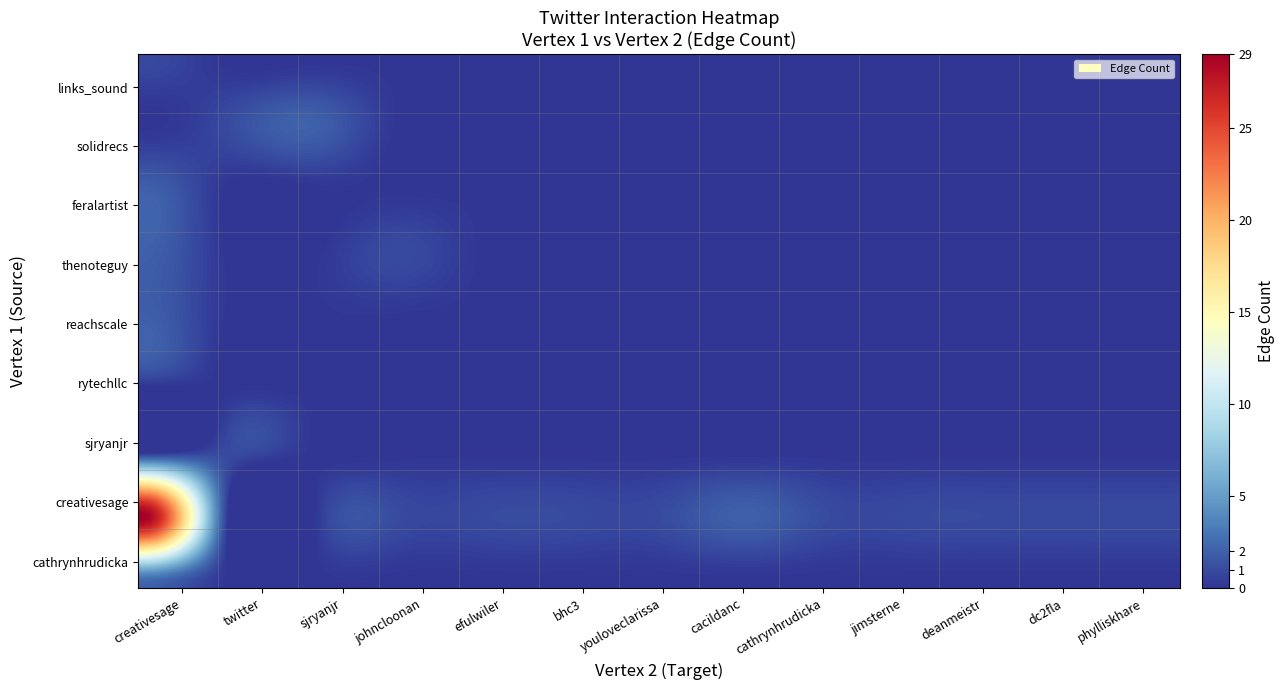

At which label does cathrynhrudicka reach its peak?

creativesage